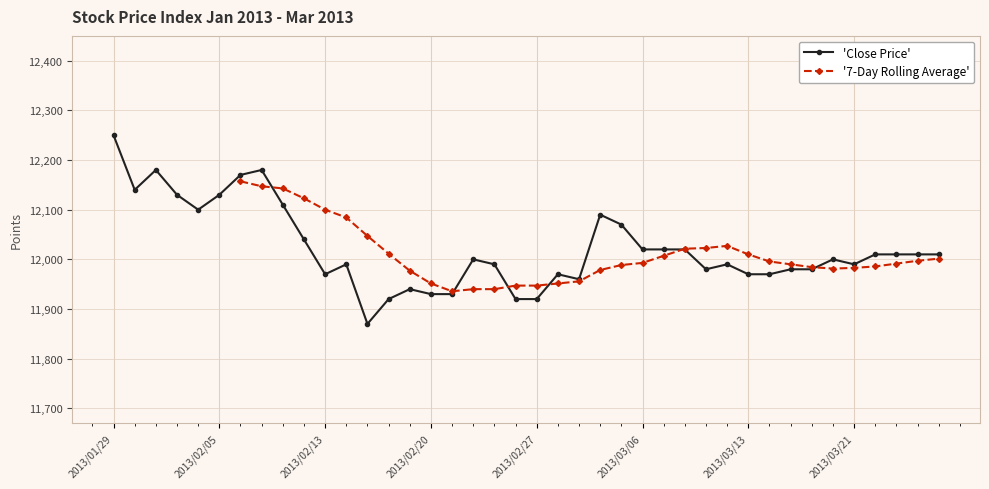

Between 2013/02/07 and 2013/02/18, which is larger?

2013/02/07